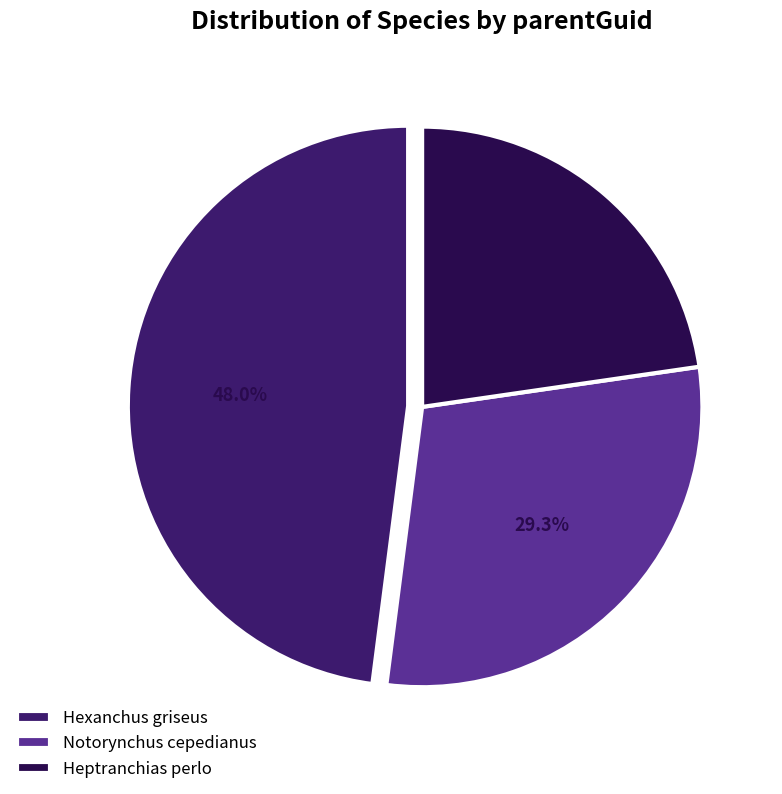

What is the largest slice in the pie chart?

Hexanchus griseus